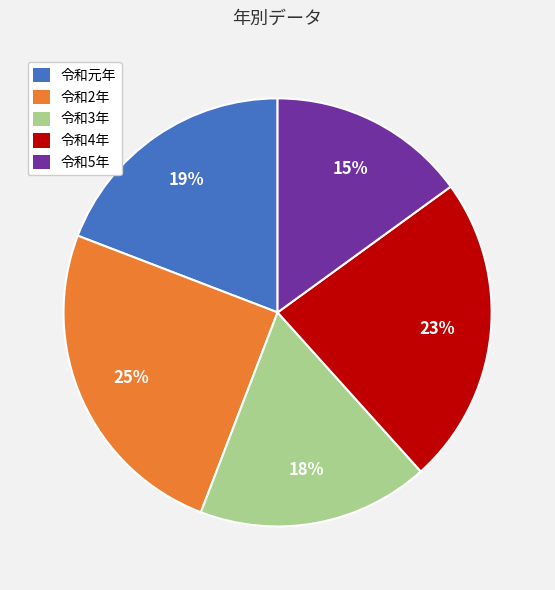

The 令和元年 slice represents 11% of the pie. True or false?

False